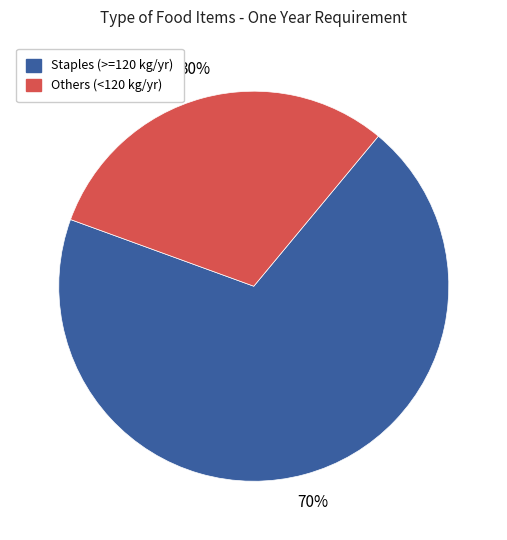

Is there any slice that represents more than half of the pie?

Yes